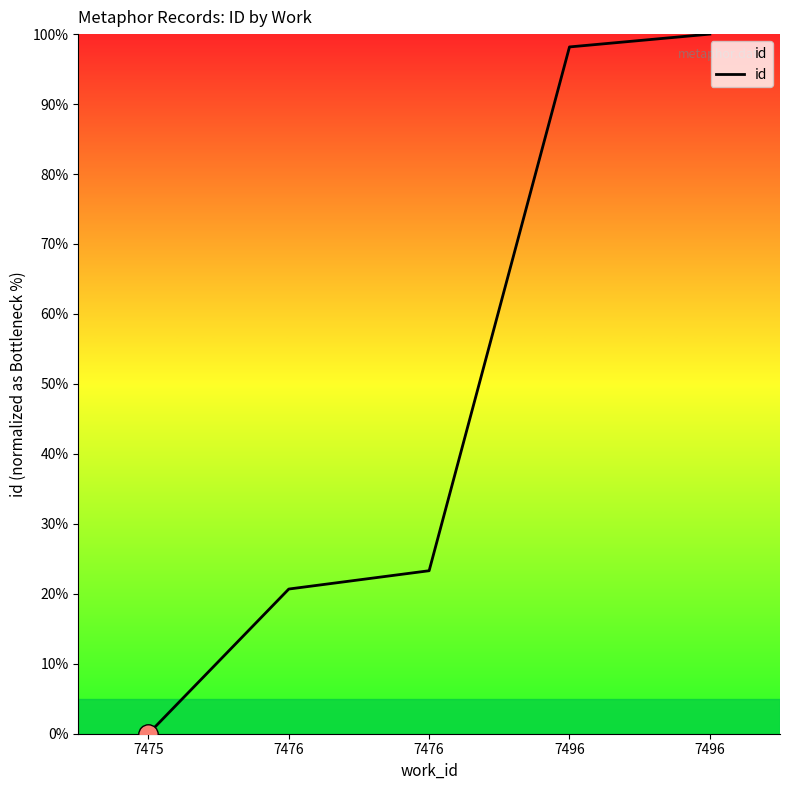

List the labels in order of value, smallest first.

7475, 7476, 7476, 7496, 7496